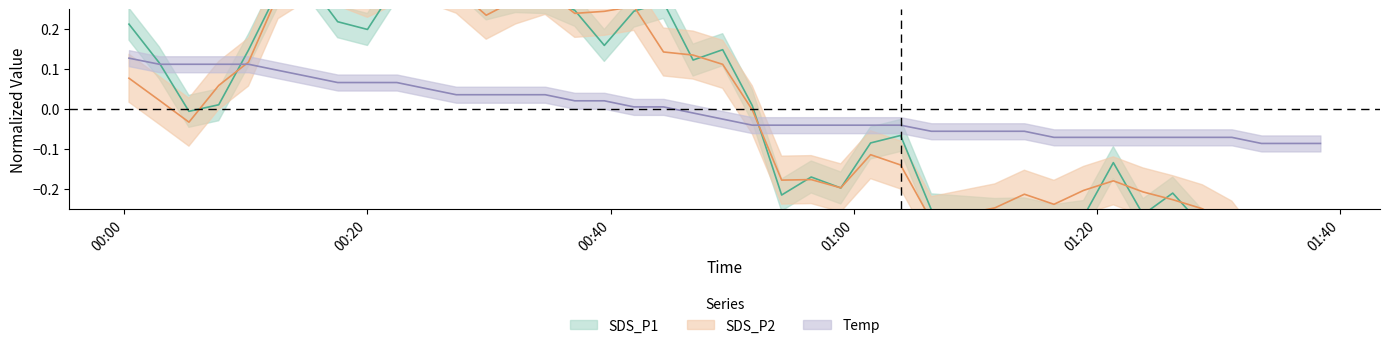

How many times do SDS_P2 and Temp cross each other?

2